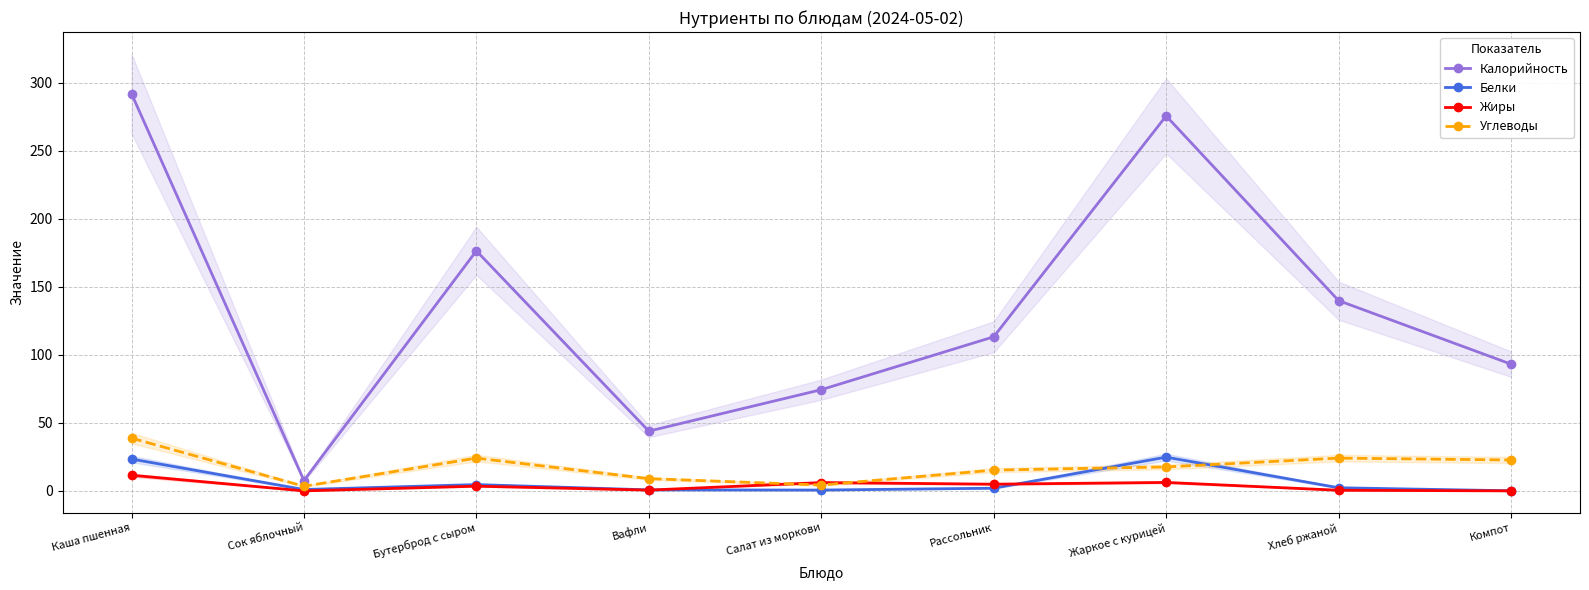

How many values in the Углеводы series are below 17?

4